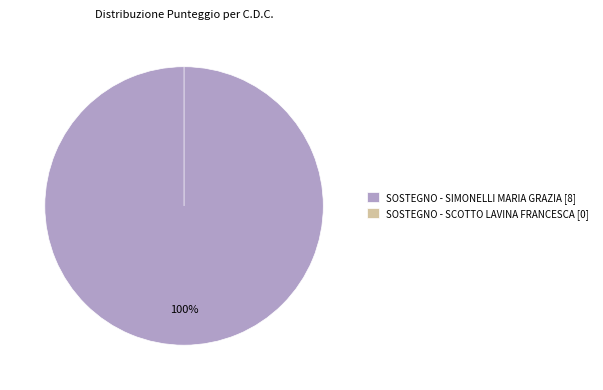

Is SOSTEGNO - SCOTTO LAVINA FRANCESCA the majority of the pie?

No